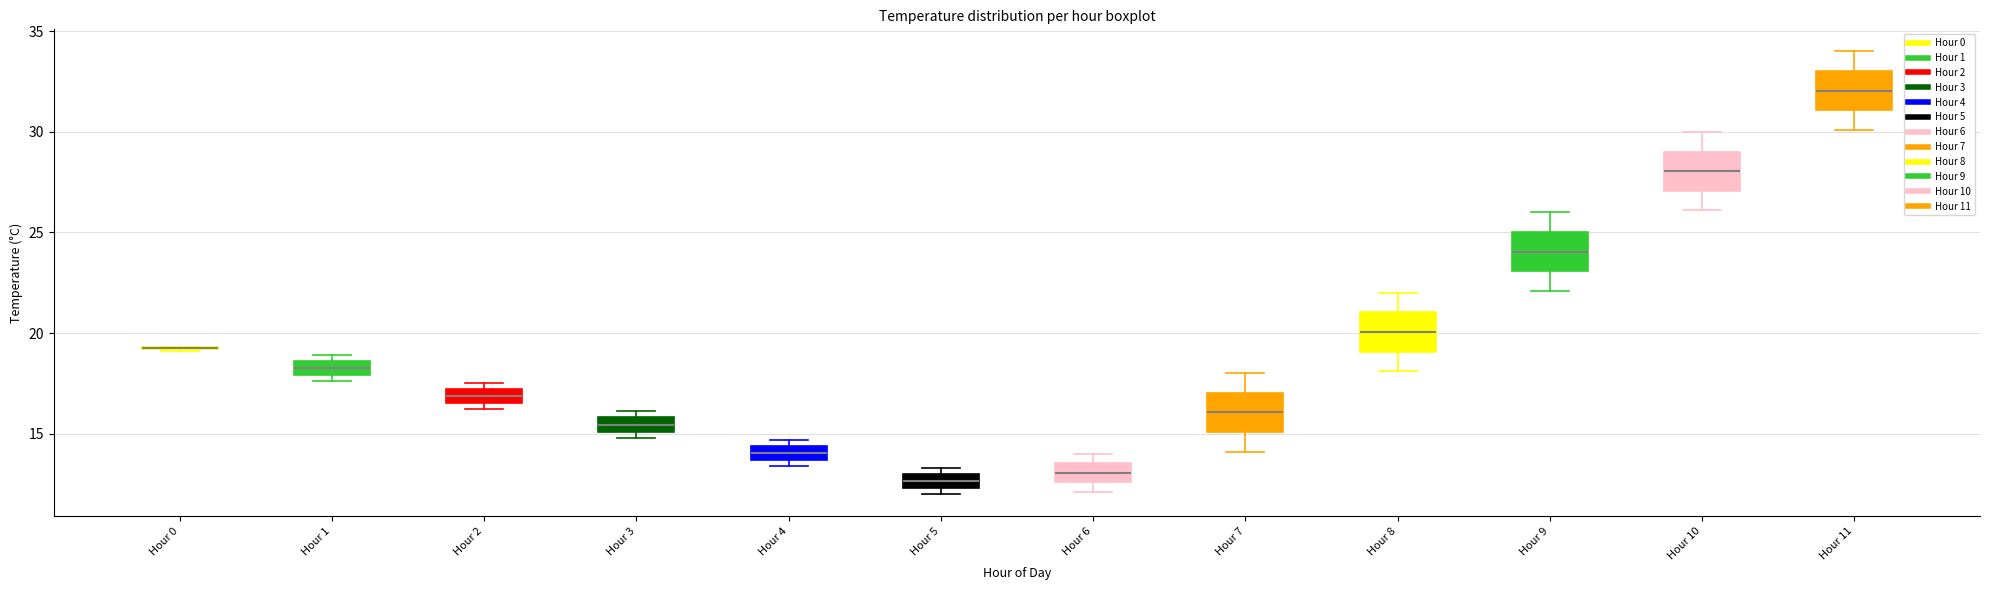

Where is the lower edge of the box for Hour 6 on the y-axis? The values are not printed on the chart, so give them approximately, as read against the axis.

12.5